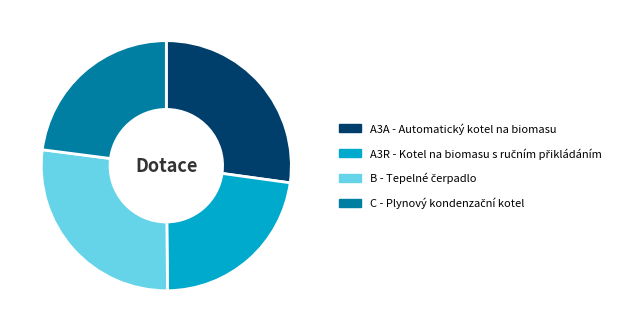

The A3A - Automatický kotel na biomasu slice represents 27% of the pie. True or false?

True